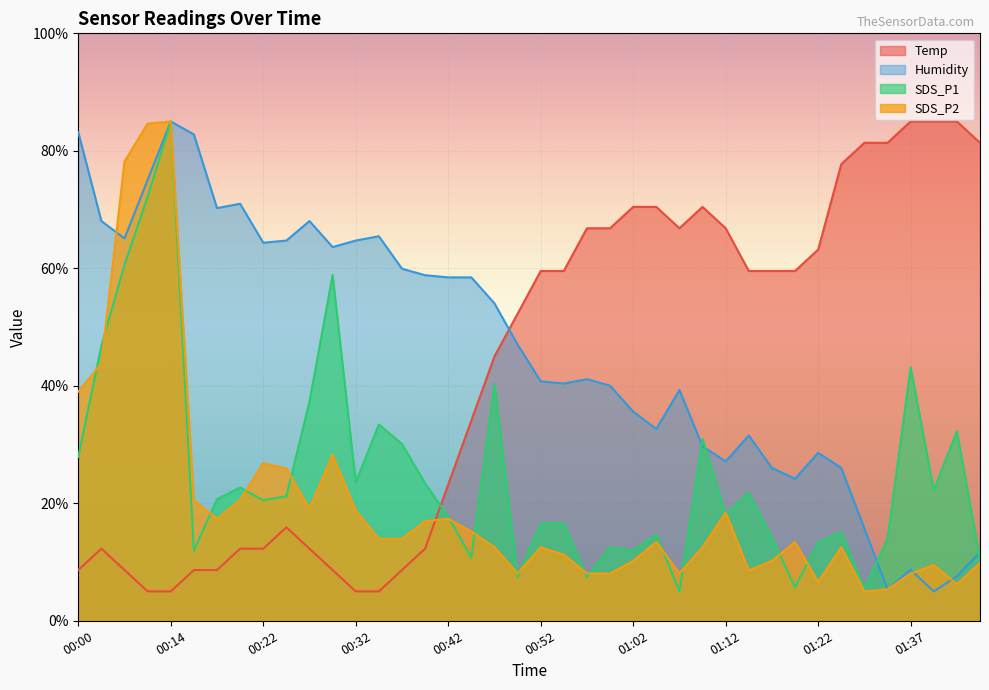

Which series changed the most between 00:18 and 00:50?

Temp